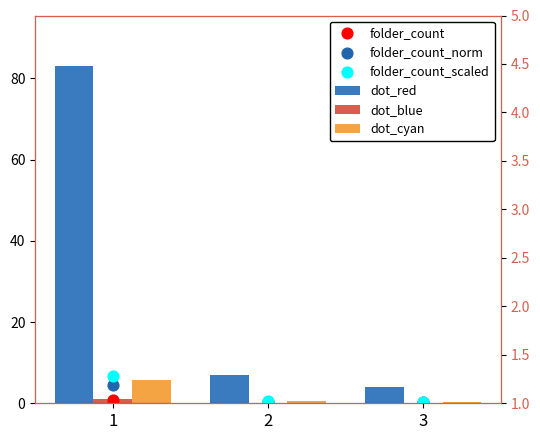

Which series has the largest Y range (max minus min)?

folder_count